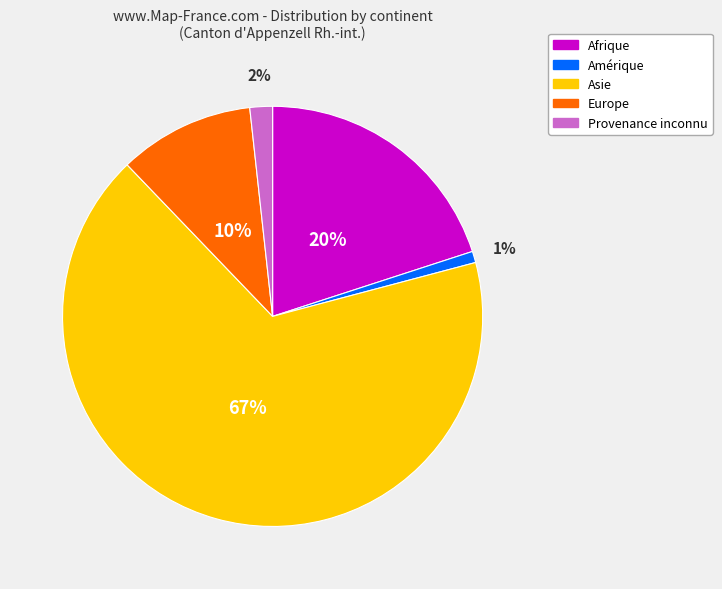

Rank the categories by value from highest to lowest.

Asie, Afrique, Europe, Provenance inconnu, Amérique